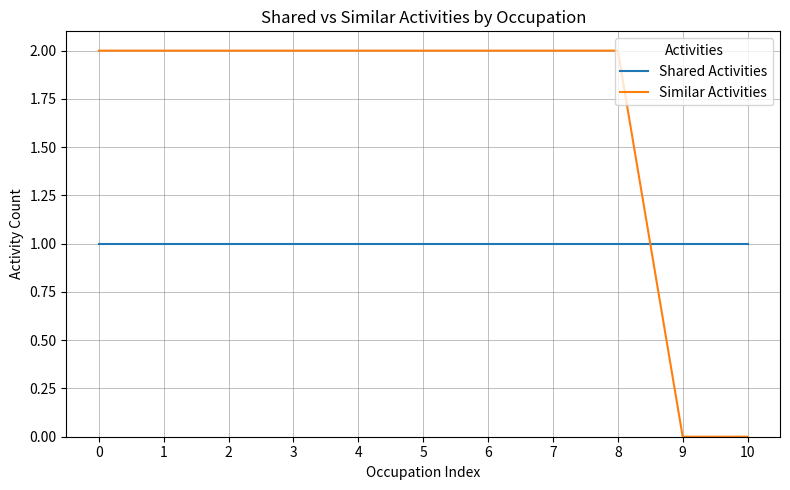

Which series has the largest range (max minus min)?

Similar Activities